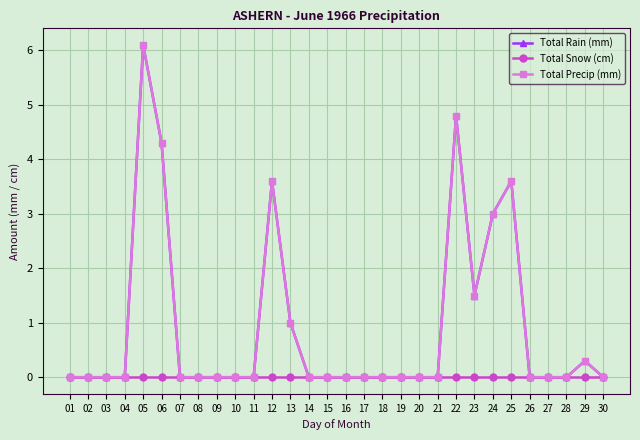

Rank the categories by Total Precip (mm) value from lowest to highest.

01, 02, 03, 04, 07, 08, 09, 10, 11, 14, 15, 16, 17, 18, 19, 20, 21, 26, 27, 28, 30, 29, 13, 23, 24, 12, 25, 06, 22, 05